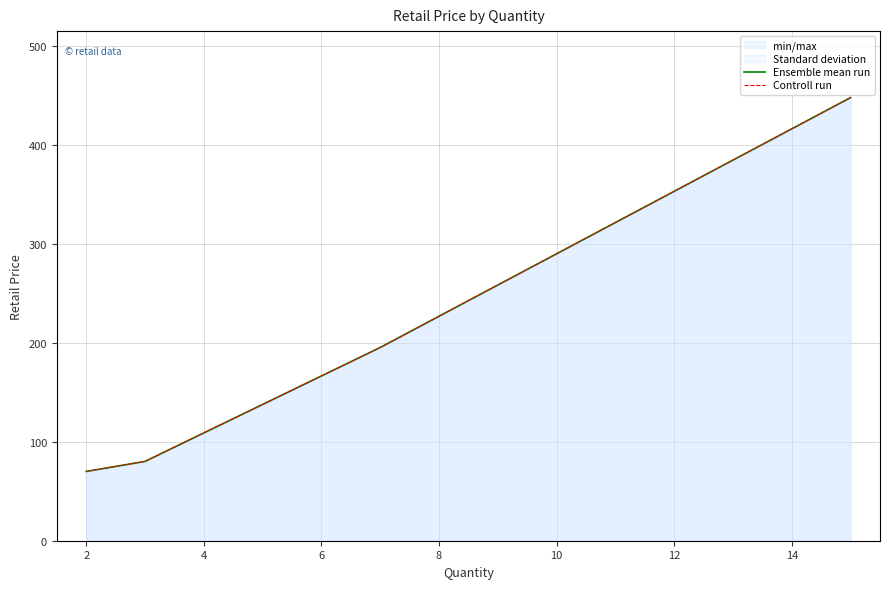

Does the chart display data point markers on the line(s)?

No